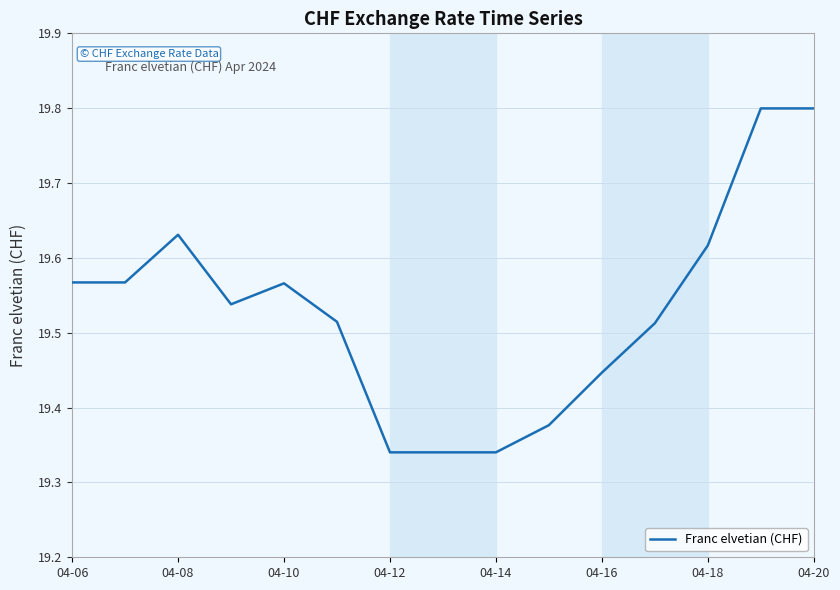

What is the maximum value shown in the chart?

19.8